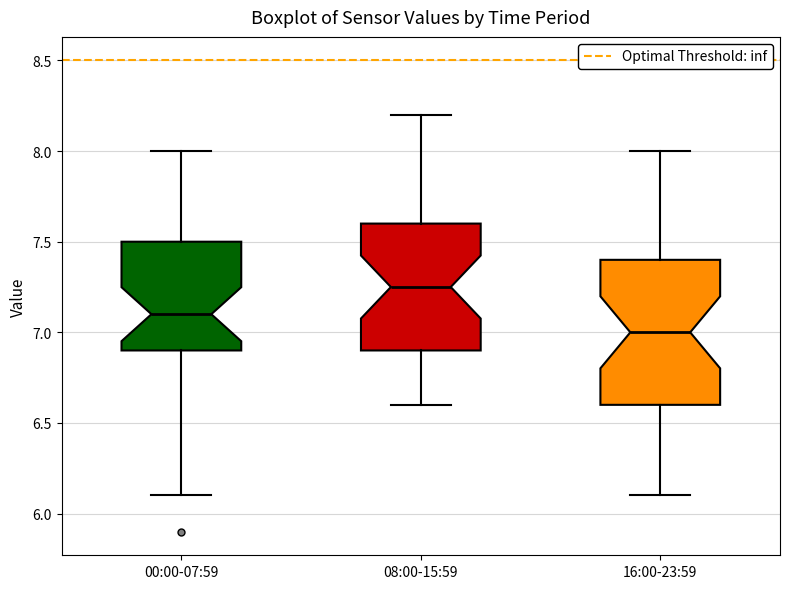

Which box is the tallest, from its lower edge to its upper edge?

16:00-23:59